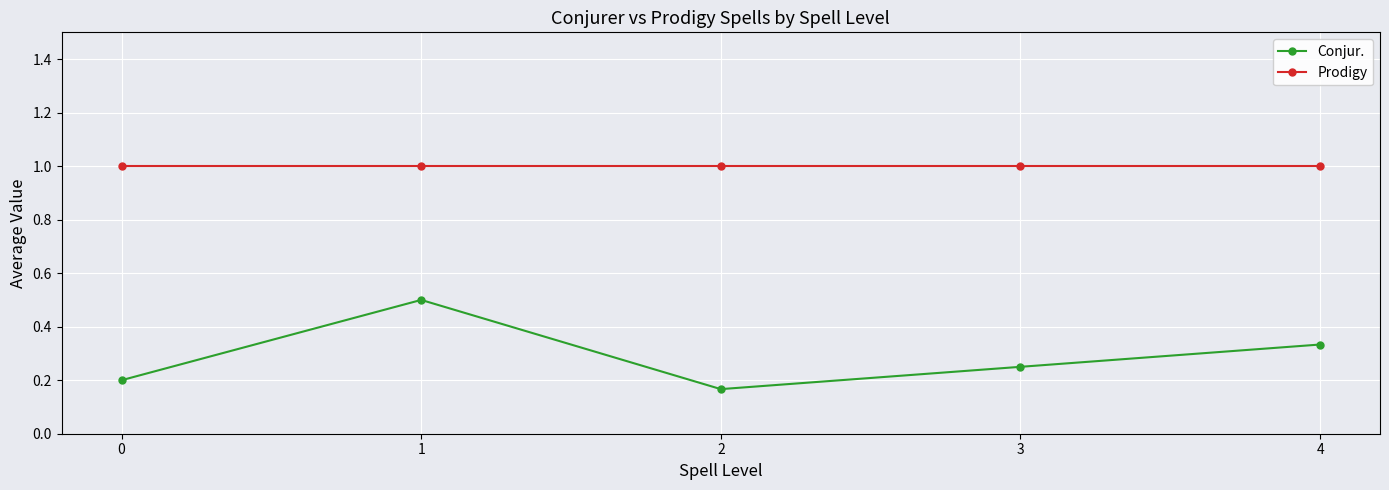

Is this an area chart (filled region under the line)?

No